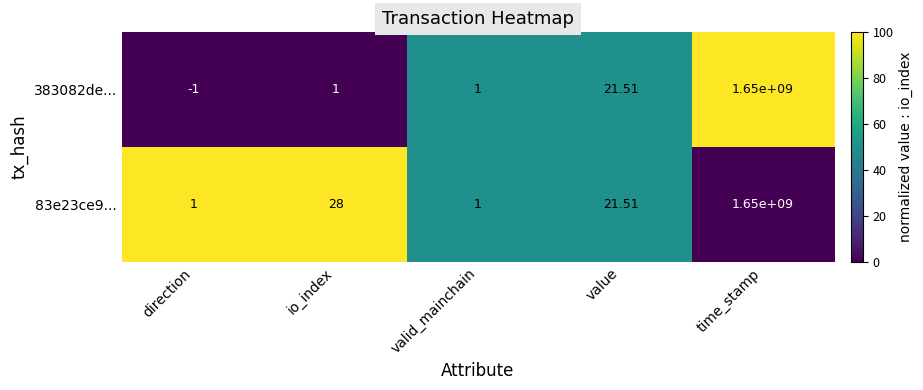

Where is 83e23ce9... nearest to the value 825000000?

io_index